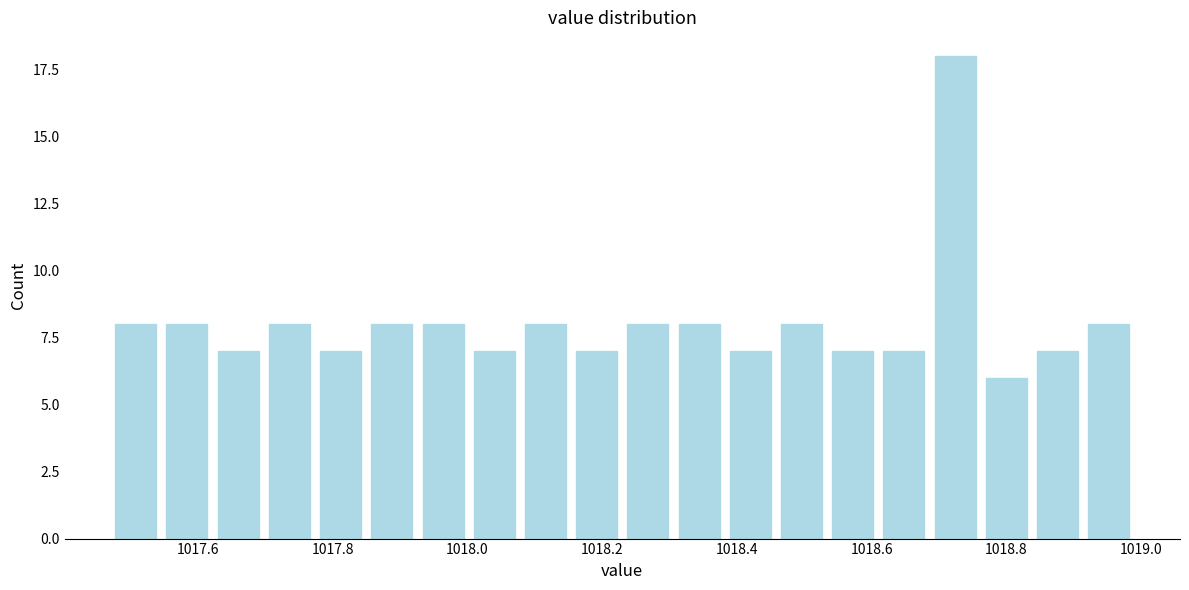

Read against the x-axis, roughly where is the centre of the tallest bar?

1018.72